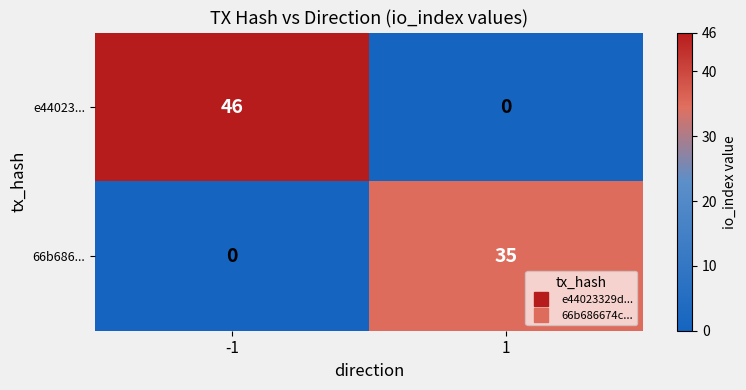

How many categories are shown in the chart?

2